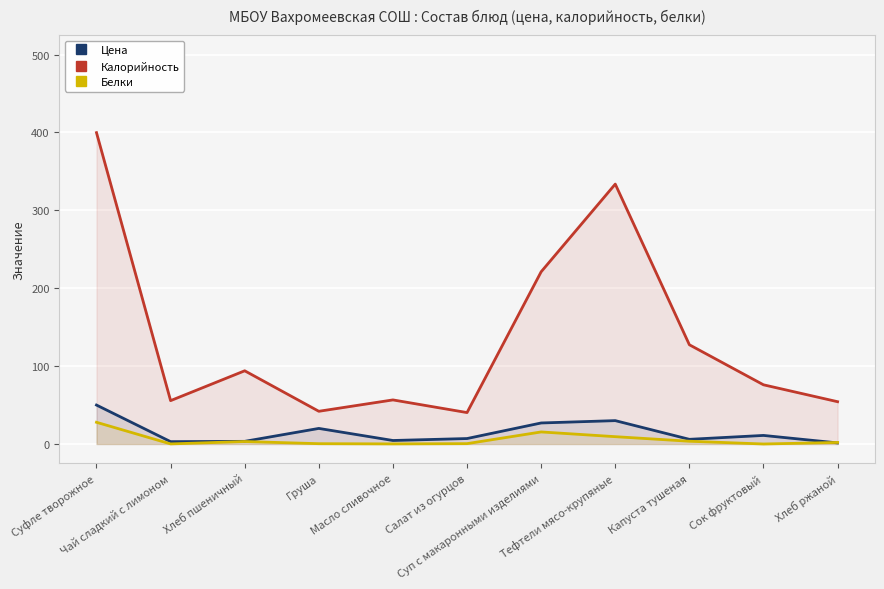

The value of Белки at Суфле творожное is 48.7. True or false?

False